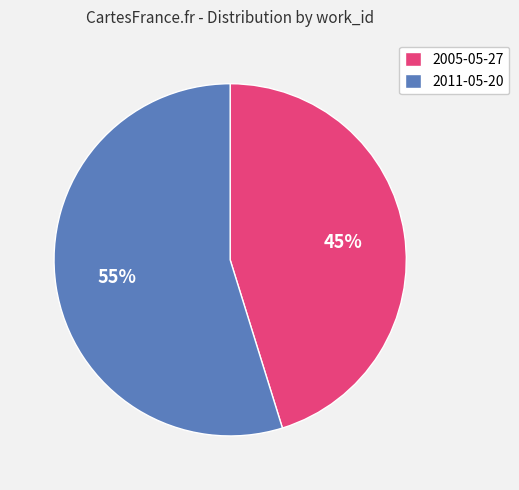

True or false: 2011-05-20 accounts for 64% of the total.

False